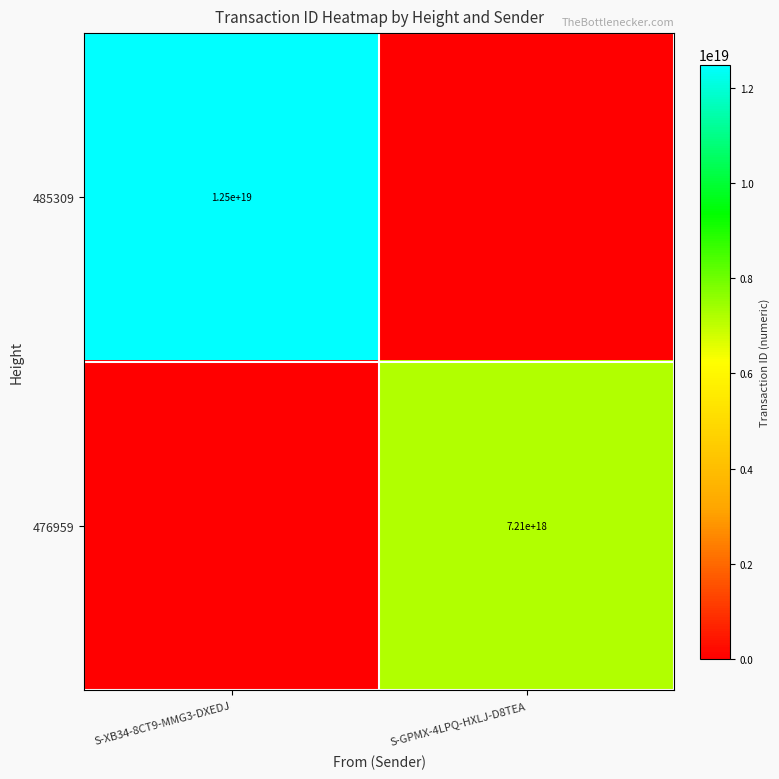

The value of 476959 at S-GPMX-4LPQ-HXLJ-D8TEA is 2904486631850980352. True or false?

False